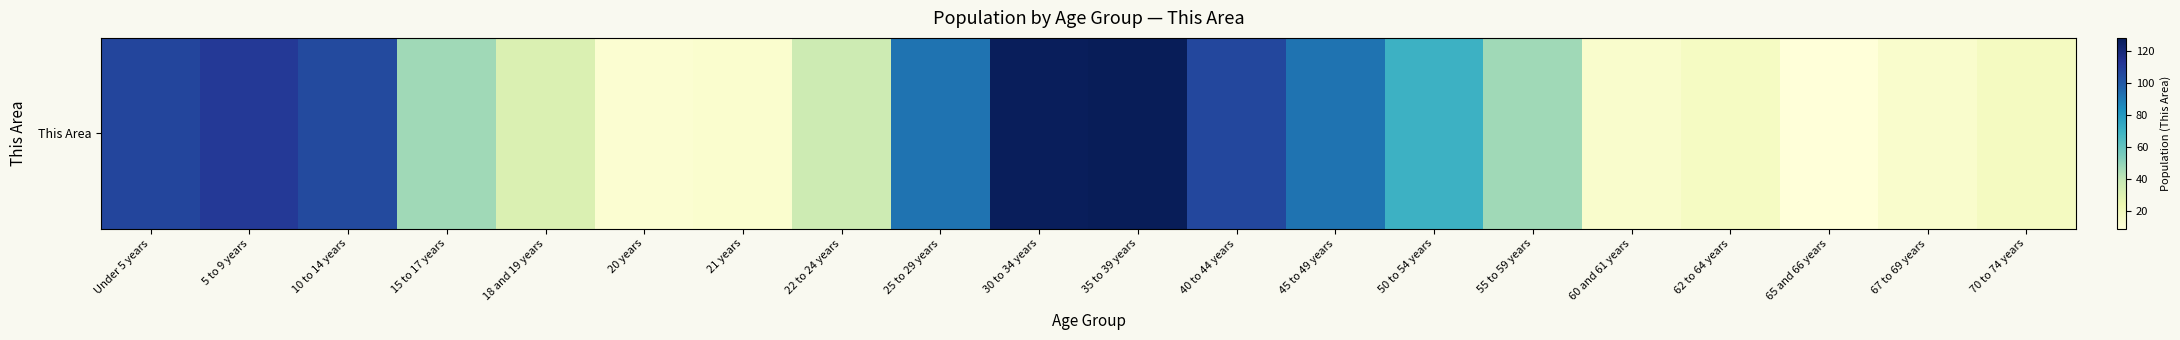

How many values are below 47?

9